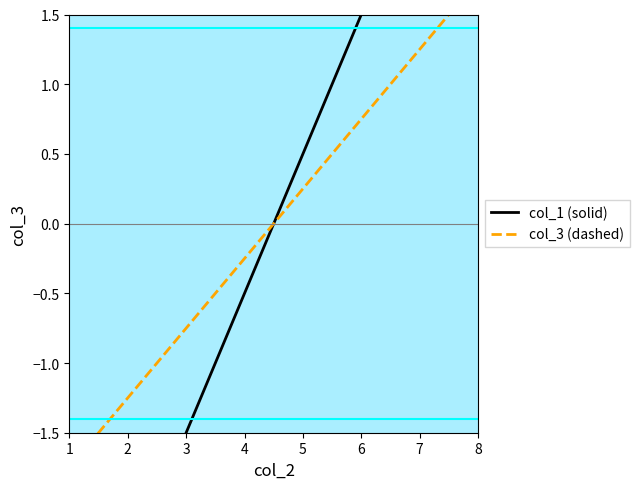

What is the sum of the col_3 (dashed) values at 2 and 4?

-1.5